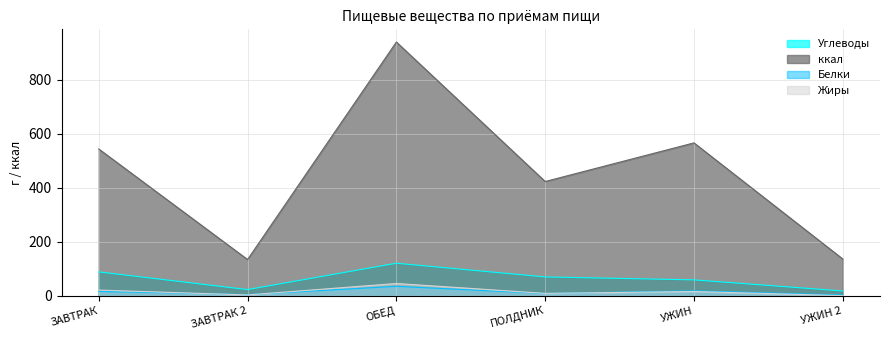

What is the value of the ккал point at the 2nd from the left?

134.2